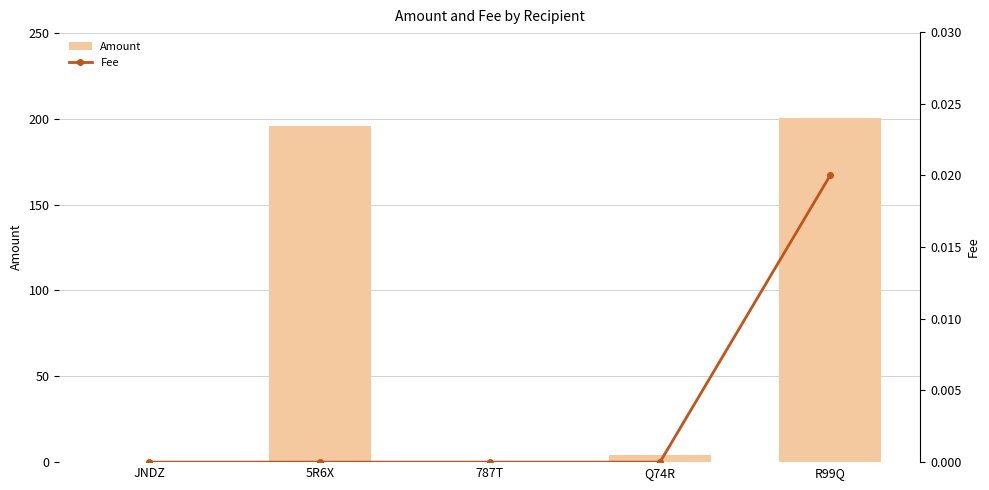

Reading left to right, list all the values displayed in this chart.

Amount: JNDZ=0.0	5R6X=196.0	787T=0.0	Q74R=4.0	R99Q=200.3
Fee: JNDZ=0.0	5R6X=0.0	787T=0.0	Q74R=0.0	R99Q=0.0